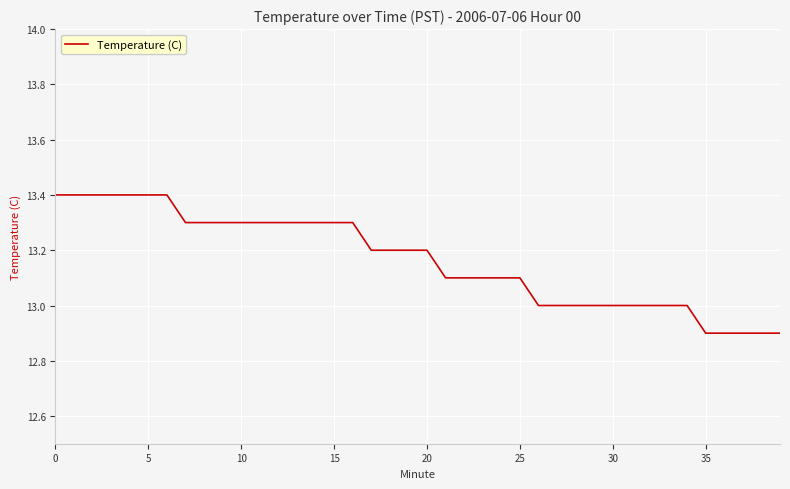

What is the difference between the maximum and minimum values?

0.5